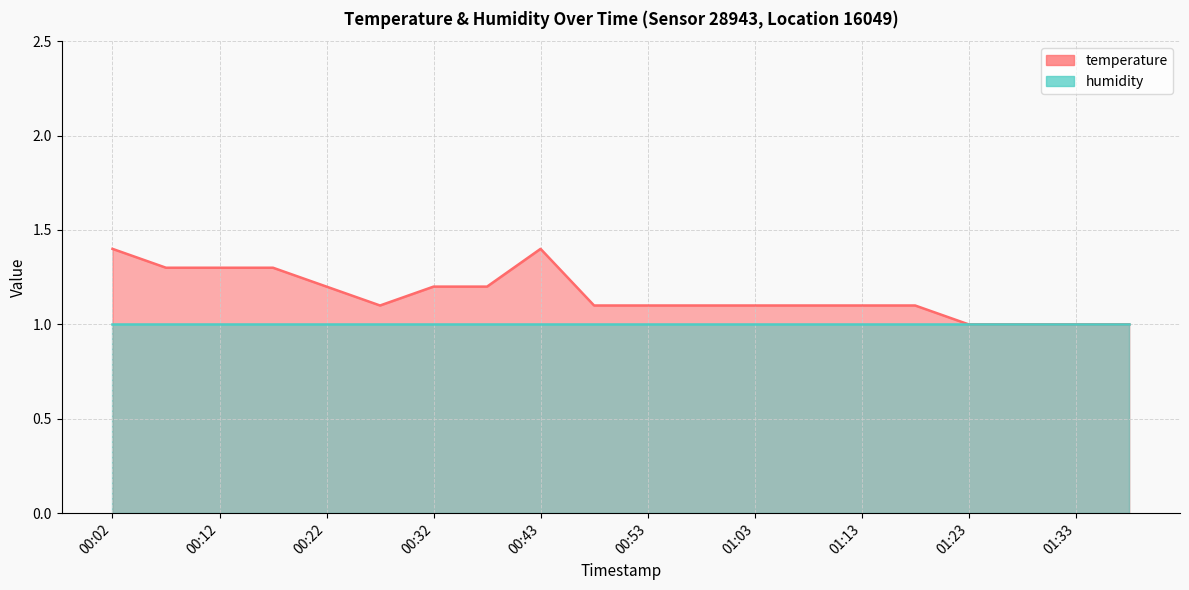

What is the minimum value shown in the chart?

1.0